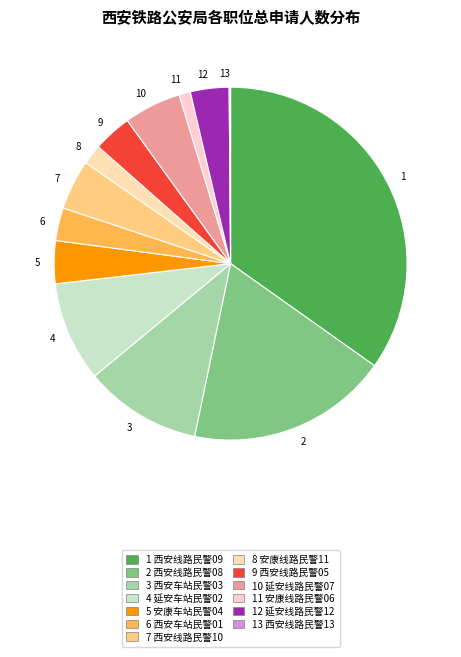

Does any single category account for the majority?

No